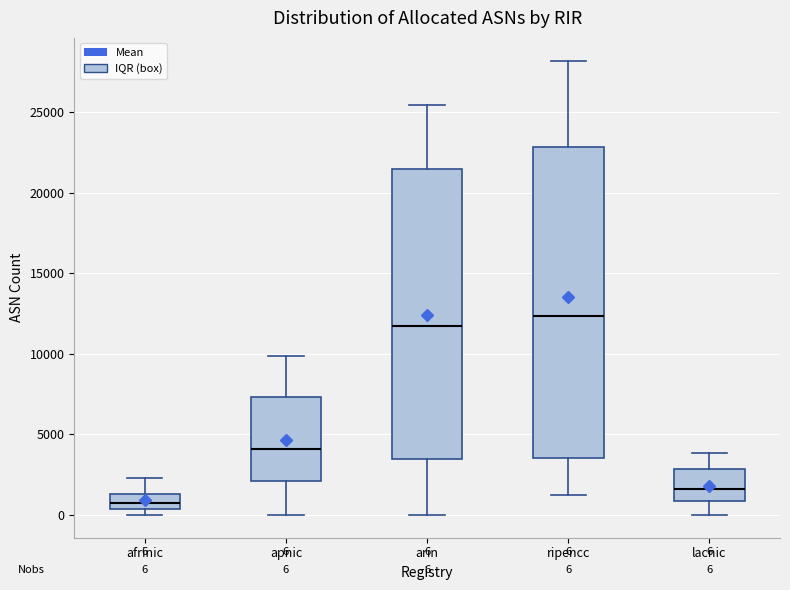

Which box is the tallest, from its lower edge to its upper edge?

ripencc